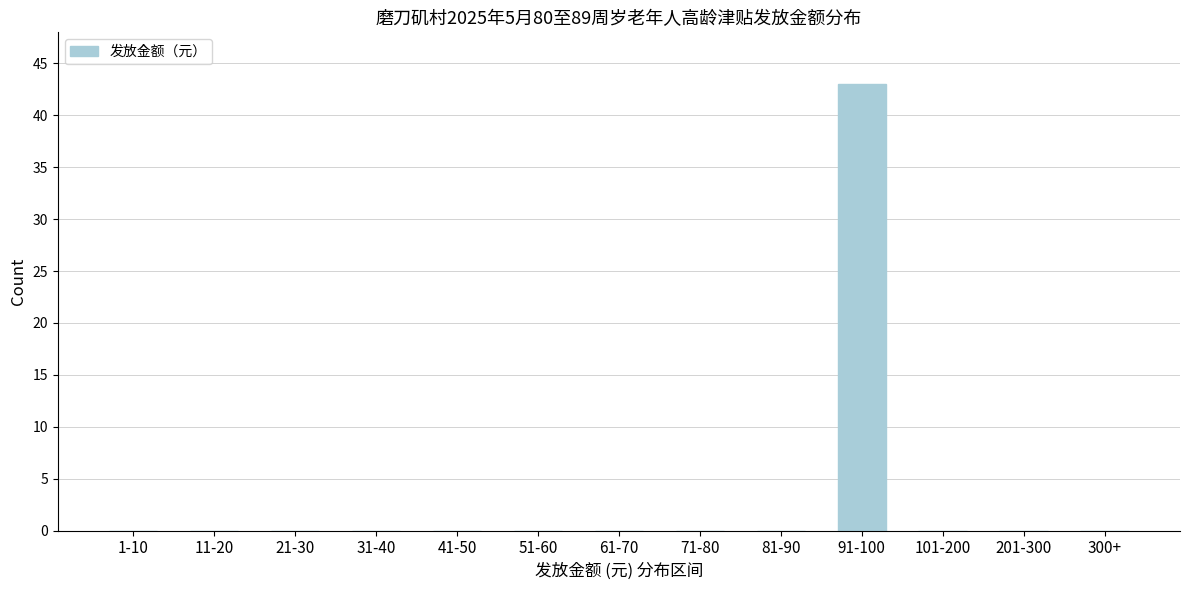

Reading left to right, what are all the values shown in this chart?

1-10=0	11-20=0	21-30=0	31-40=0	41-50=0	51-60=0	61-70=0	71-80=0	81-90=0	91-100=43	101-200=0	201-300=0	300+=0